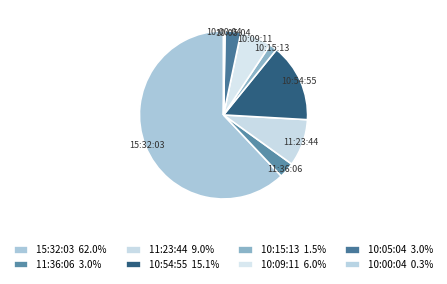

Count the number of slices in the pie.

8